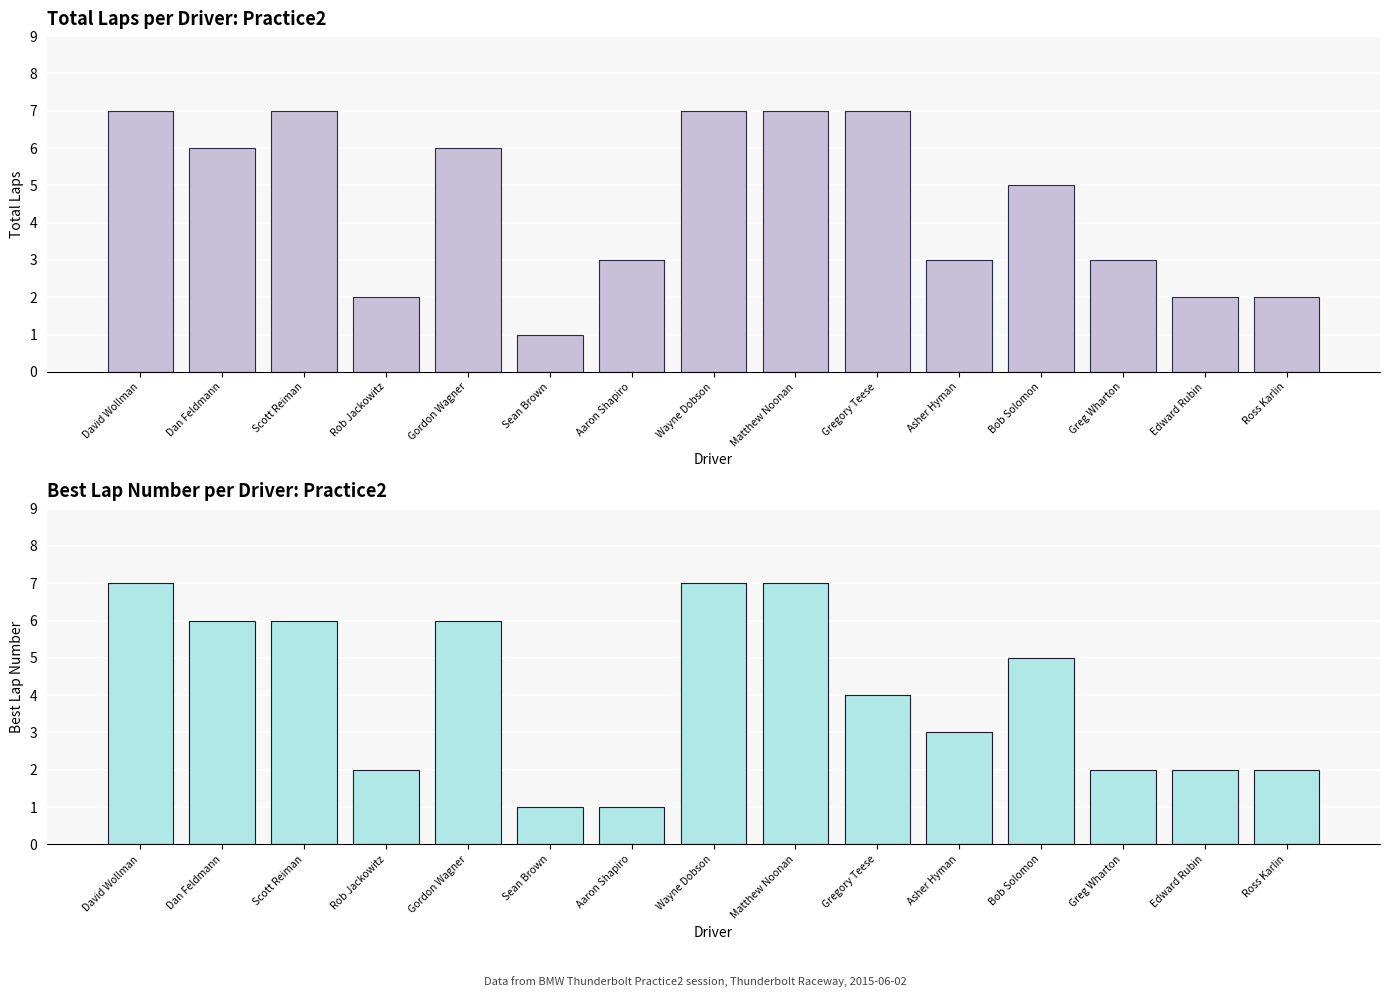

What is the difference between the maximum and minimum values in the Best Lap series?

6